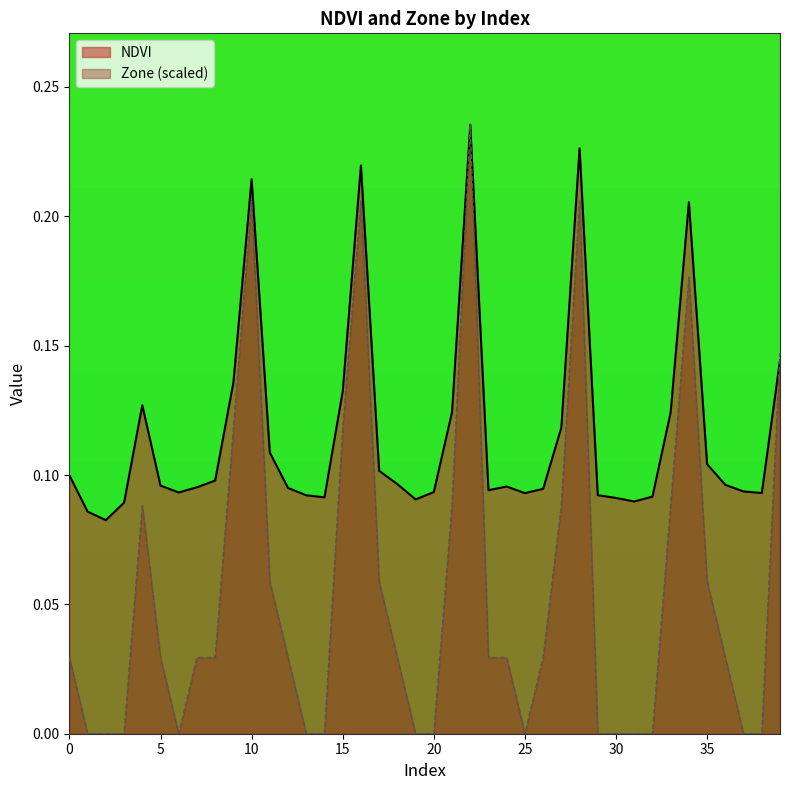

Which series has the widest spread of values?

Zone (scaled)